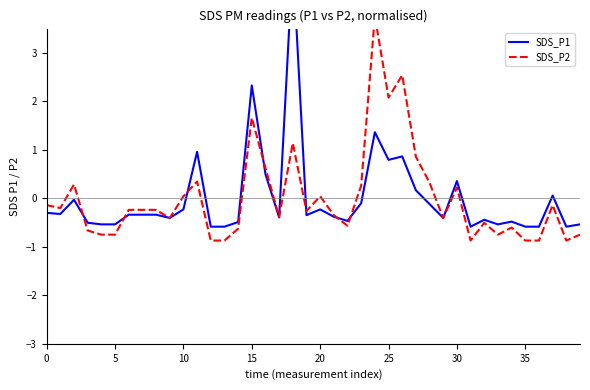

Reading right to left, list all the values displayed in this chart.

SDS_P1: -0.5	-0.6	0.1	-0.6	-0.6	-0.5	-0.5	-0.4	-0.6	0.4	-0.4	-0.1	0.2	0.9	0.8	1.4	-0.1	-0.5	-0.4	-0.2	-0.3	4.9	-0.4	0.5	2.3	-0.5	-0.6	-0.6	1.0	-0.2	-0.4	-0.3	-0.3	-0.3	-0.5	-0.5	-0.5	-0.0	-0.3	-0.3
SDS_P2: -0.7	-0.9	-0.1	-0.9	-0.9	-0.6	-0.7	-0.5	-0.9	0.2	-0.4	0.3	0.9	2.5	2.1	3.8	0.3	-0.6	-0.3	0.0	-0.3	1.1	-0.4	0.6	1.7	-0.6	-0.9	-0.9	0.3	0.0	-0.4	-0.2	-0.2	-0.2	-0.7	-0.7	-0.7	0.3	-0.2	-0.1